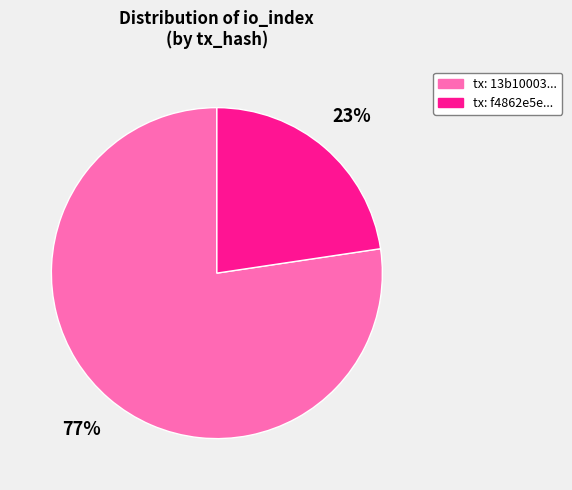

True or false: tx: 13b10003... accounts for 65% of the total.

False